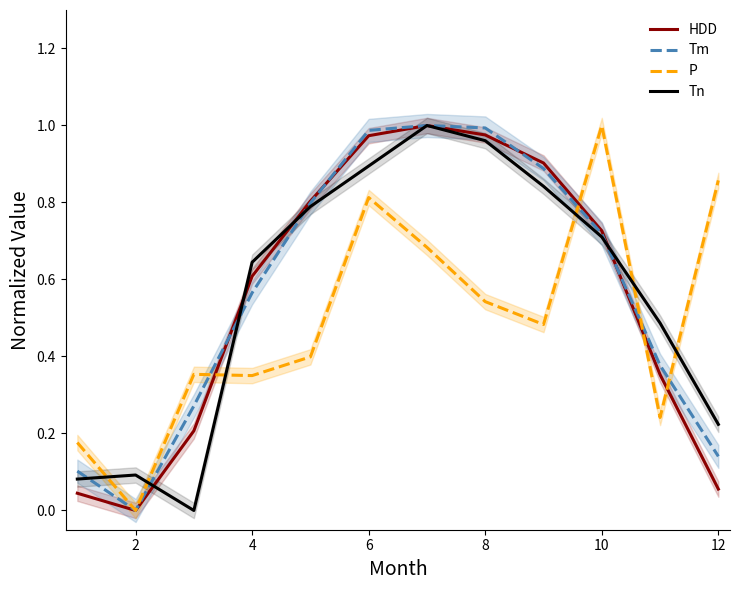

Is this an area chart (filled region under the line)?

No